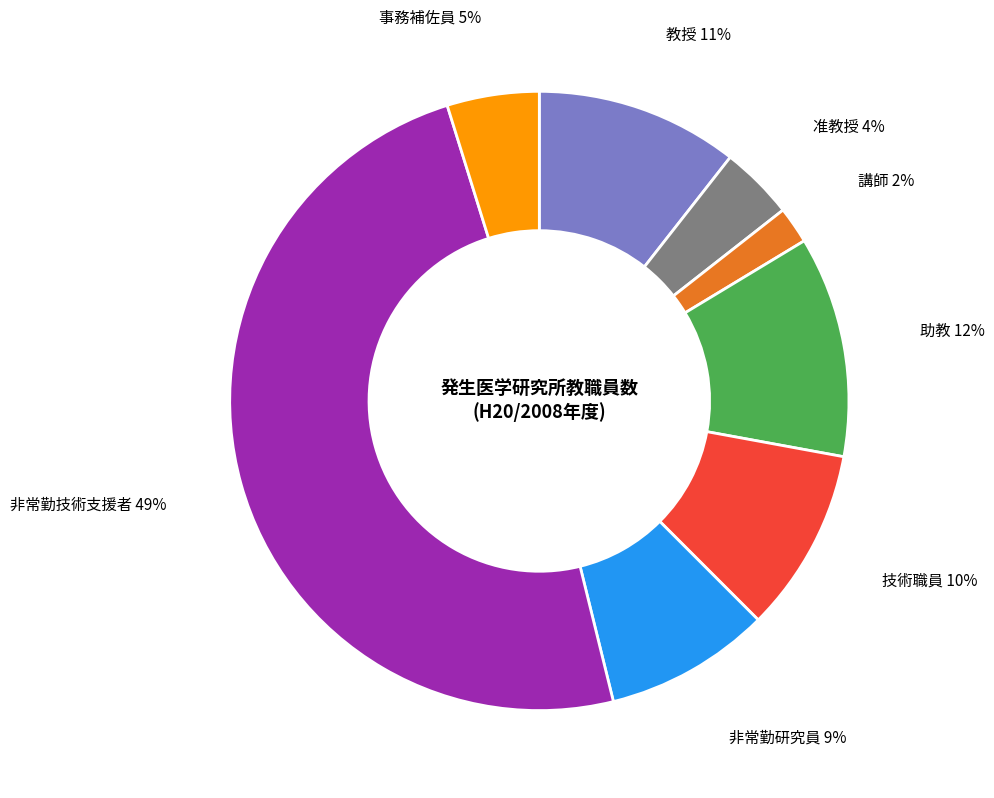

What is the ratio of the value at 技術職員 to the value at 非常勤研究員?

1.1